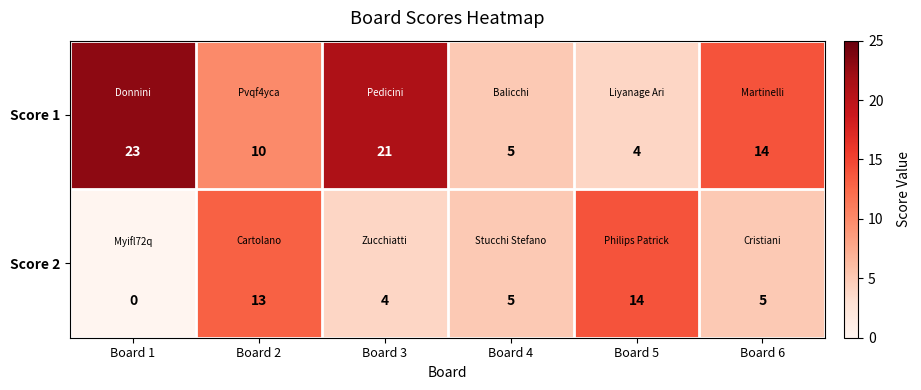

Reading left to right, what are all the values shown in this chart?

Score 1: Board 1=23	Board 2=10	Board 3=21	Board 4=5	Board 5=4	Board 6=14
Score 2: Board 1=0	Board 2=13	Board 3=4	Board 4=5	Board 5=14	Board 6=5